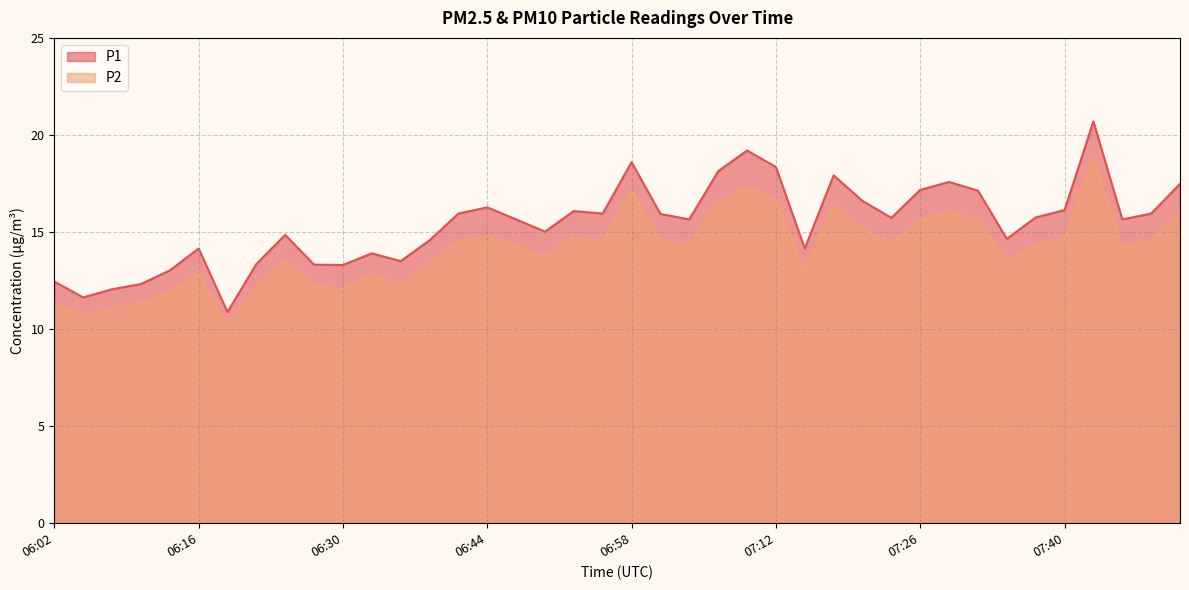

How many data points in P1 are above 15?

24